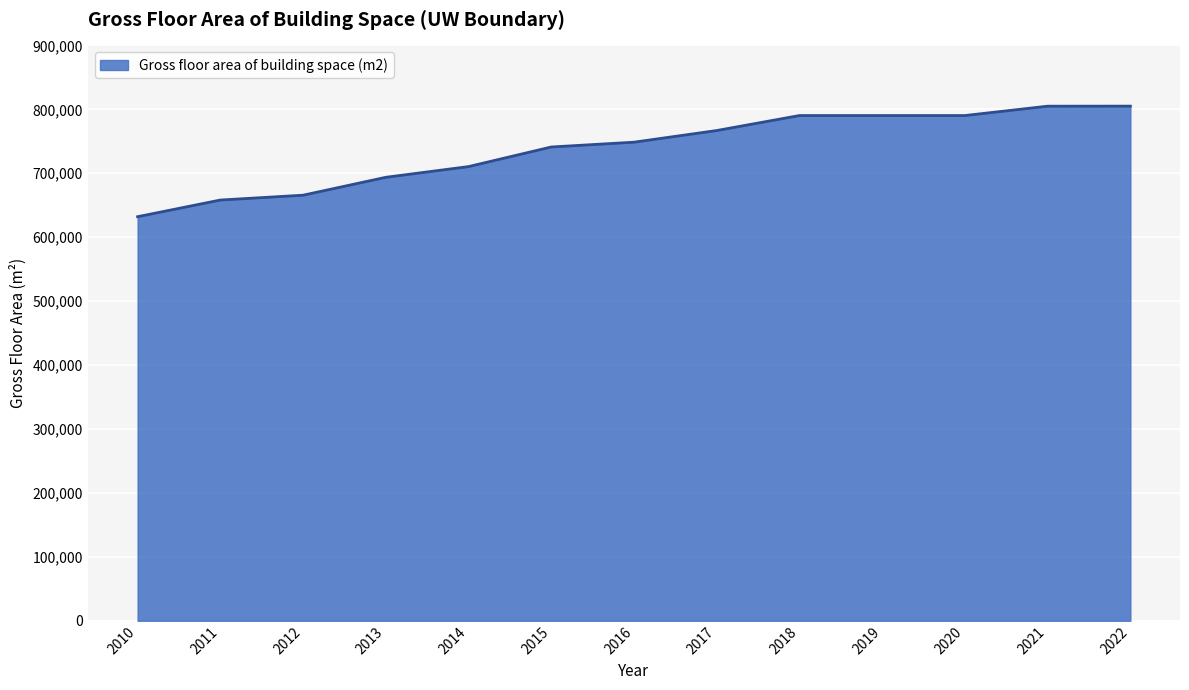

How many lines are shown in the chart?

1